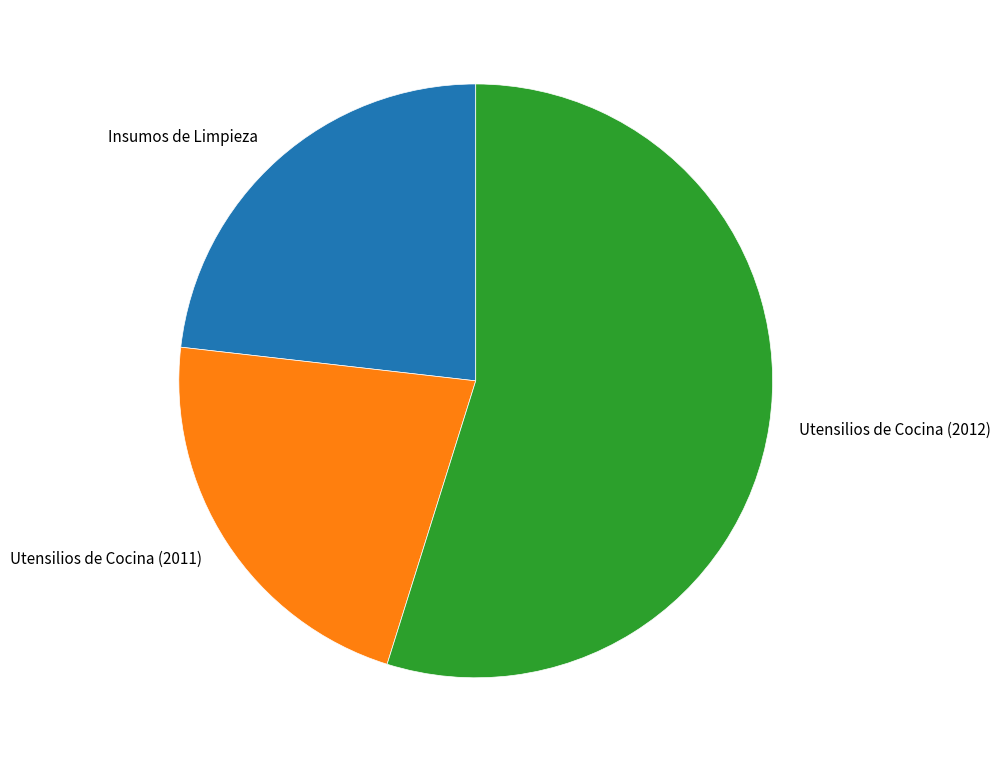

Between Insumos de Limpieza and Utensilios de Cocina (2012), which is larger?

Utensilios de Cocina (2012)